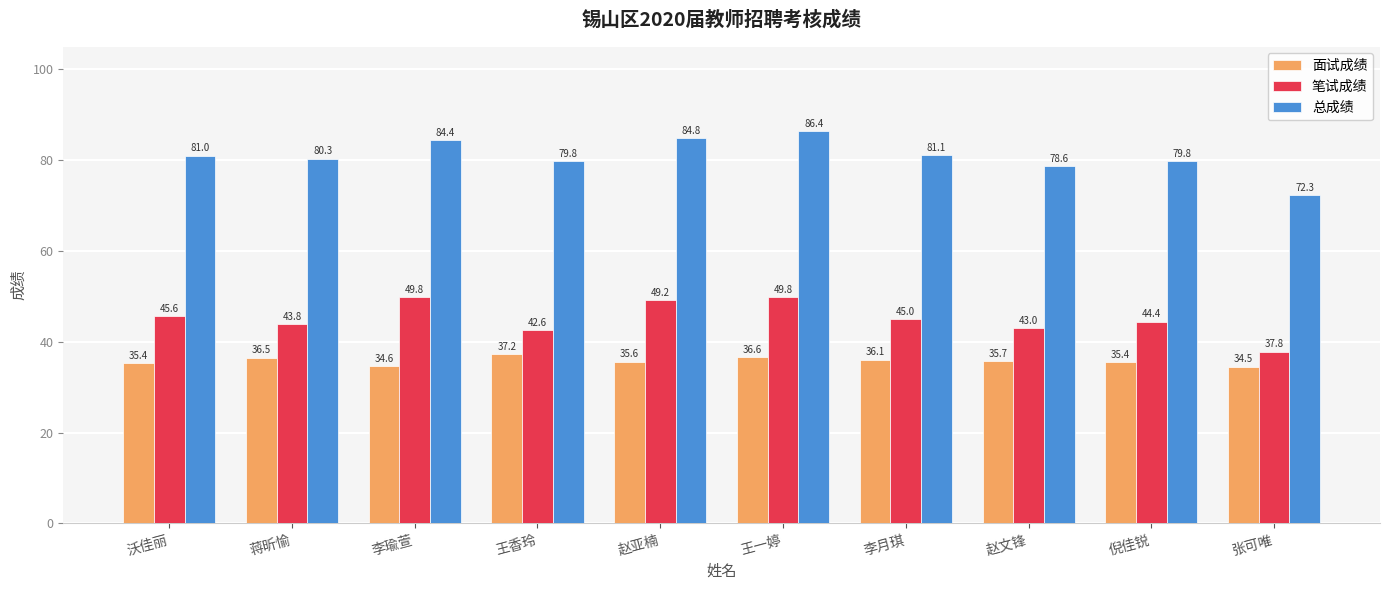

What is the sum of all 笔试成绩 values?

451.0